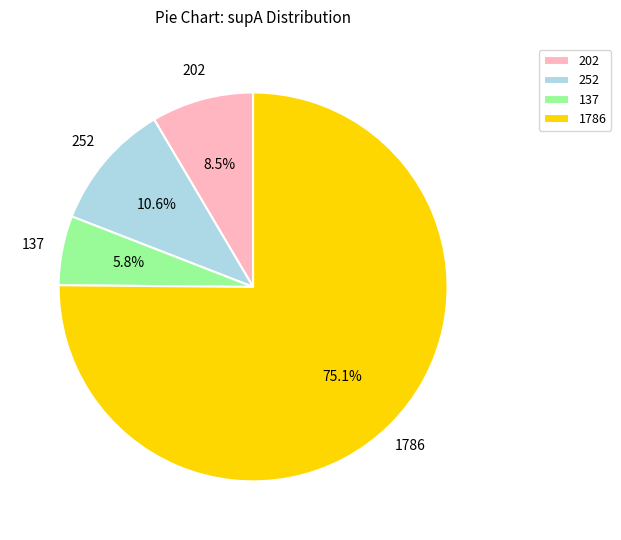

To the nearest percent, what is the difference between the largest and smallest slice percentages?

69%